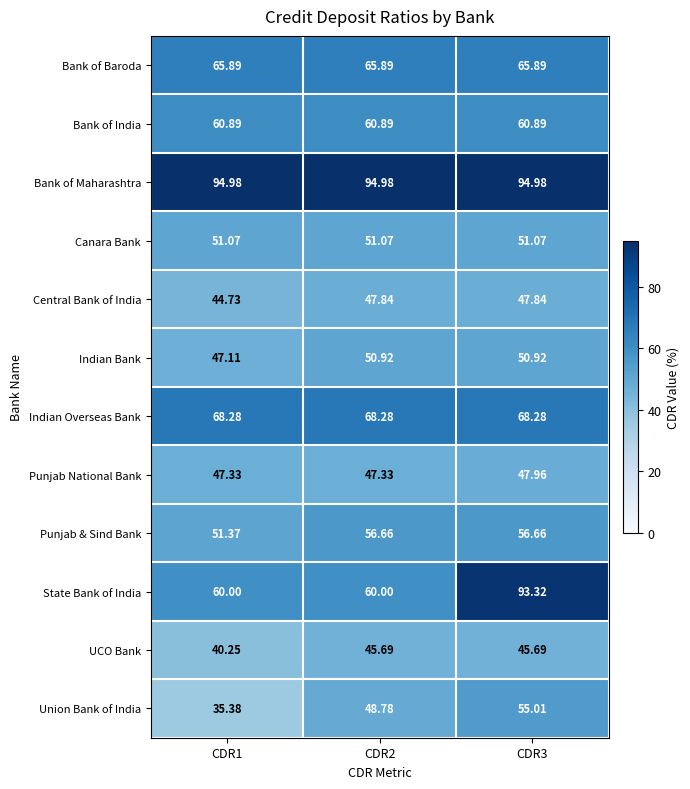

Is the value of Canara Bank at CDR3 greater than the value of UCO Bank at CDR3?

Yes